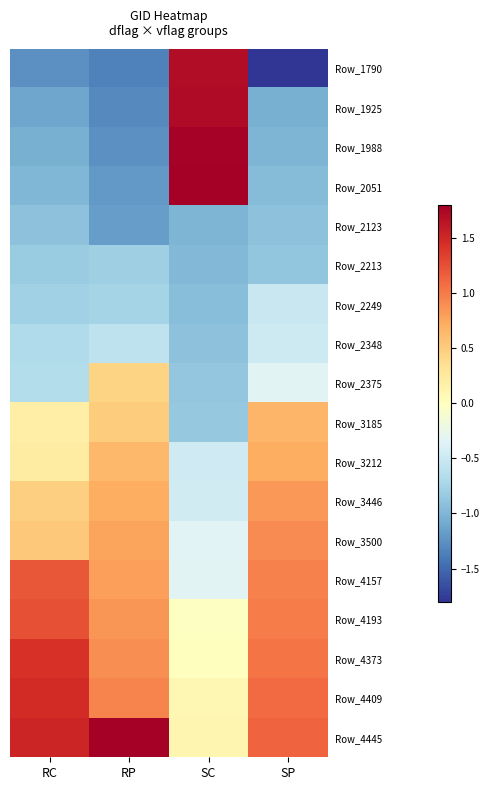

How many categories are shown in the chart?

4